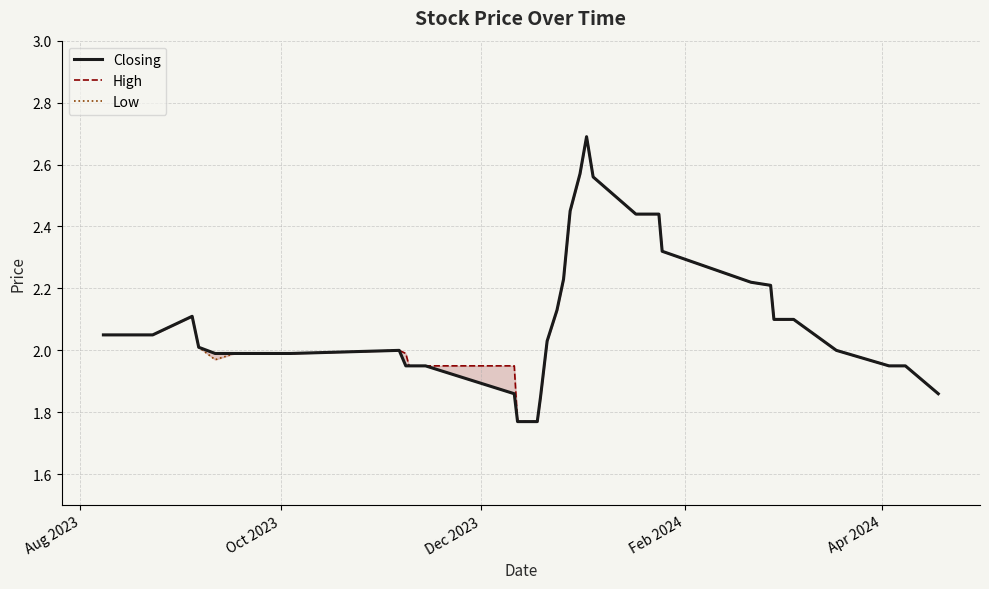

At how many categories does at least one series exceed 2?

23